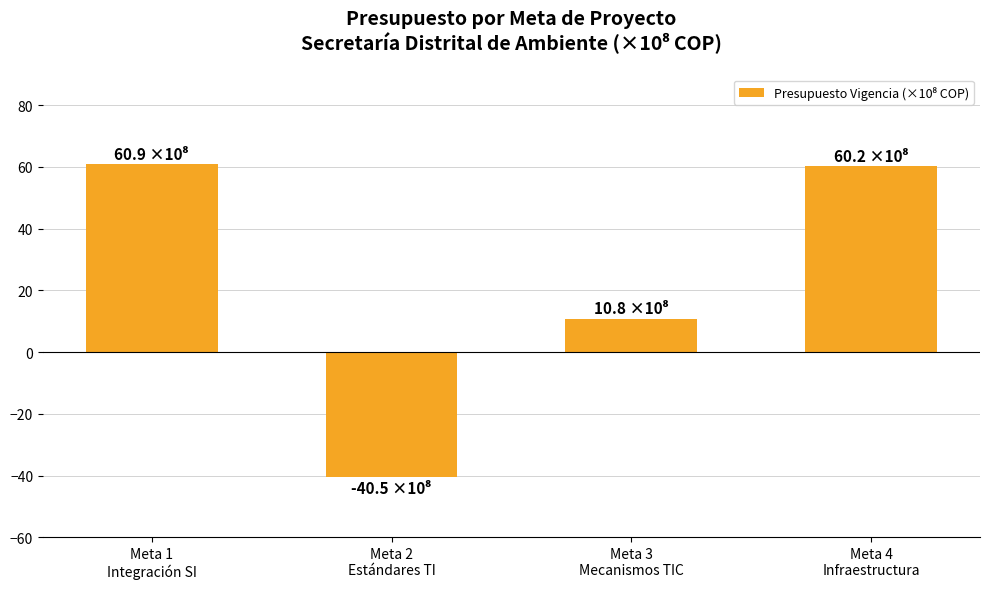

What is the difference between the maximum and minimum values?

101.4